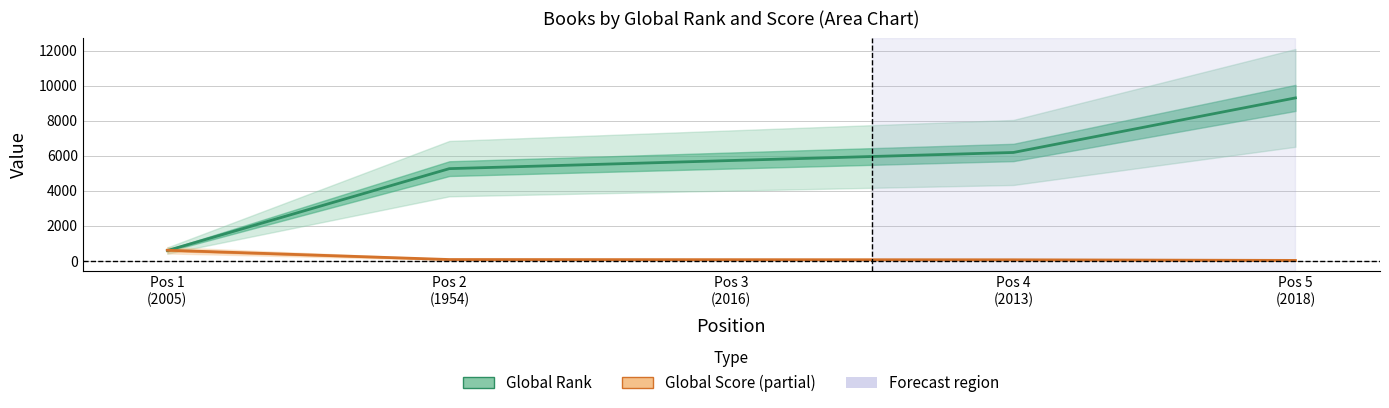

Reading left to right, what are all the values shown in this chart?

Global Rank: Pos 1
(2005)=589	Pos 2
(1954)=5266	Pos 3
(2016)=5730	Pos 4
(2013)=6189	Pos 5
(2018)=9303
Global Score: Pos 1
(2005)=608	Pos 2
(1954)=78	Pos 3
(2016)=70	Pos 4
(2013)=63	Pos 5
(2018)=28